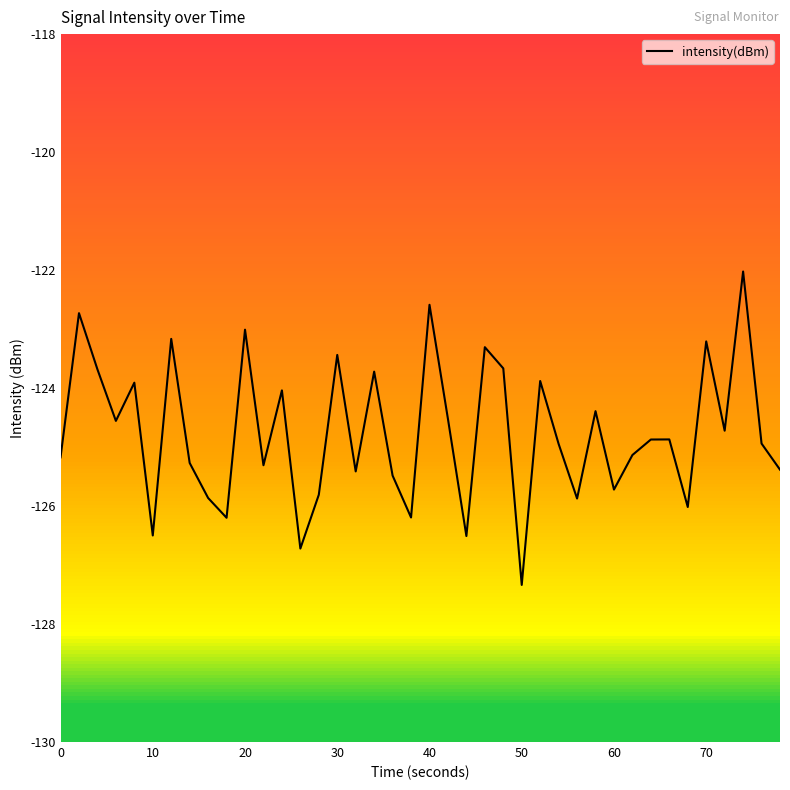

What is the difference between the maximum and minimum values?

5.3